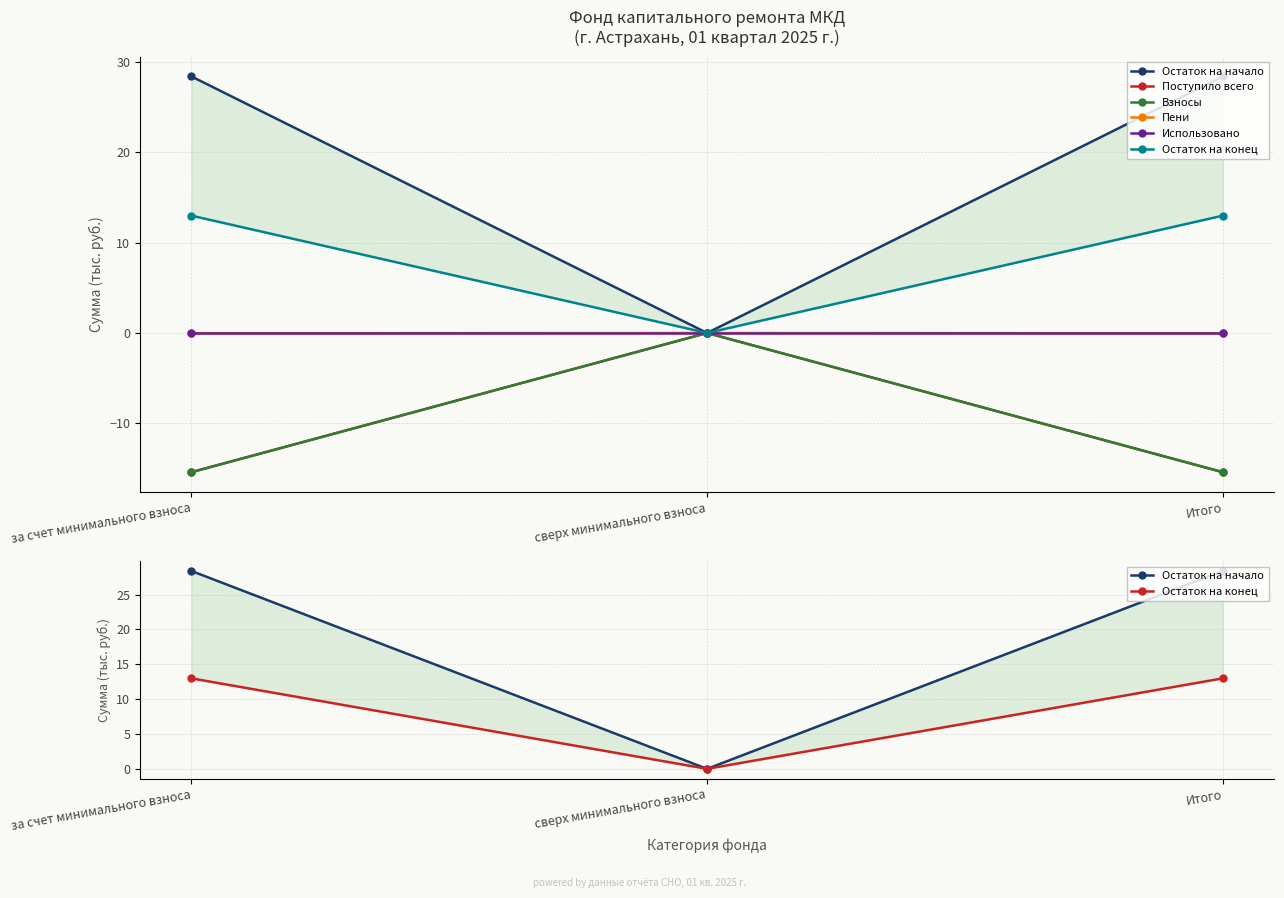

What position from the left is за счет минимального взноса?

1